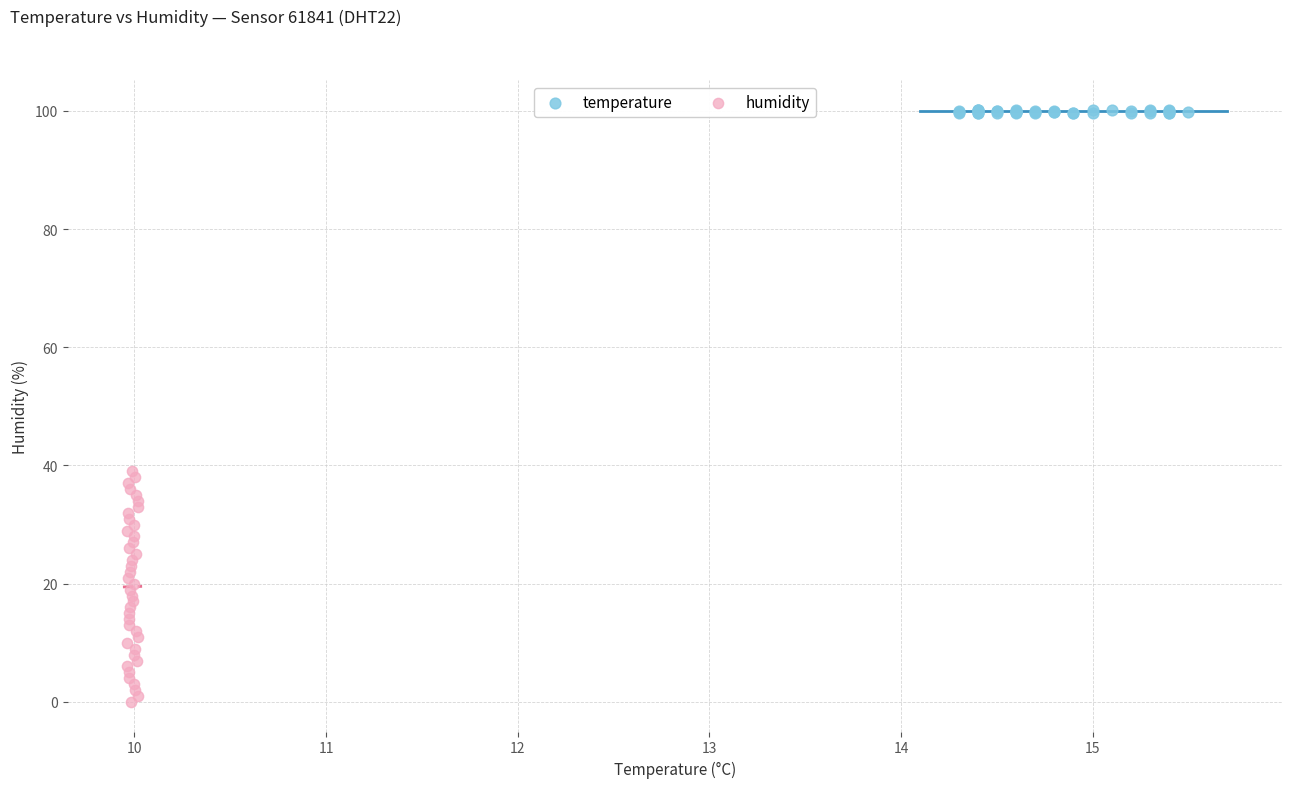

Which series contains the highest Y value?

temperature